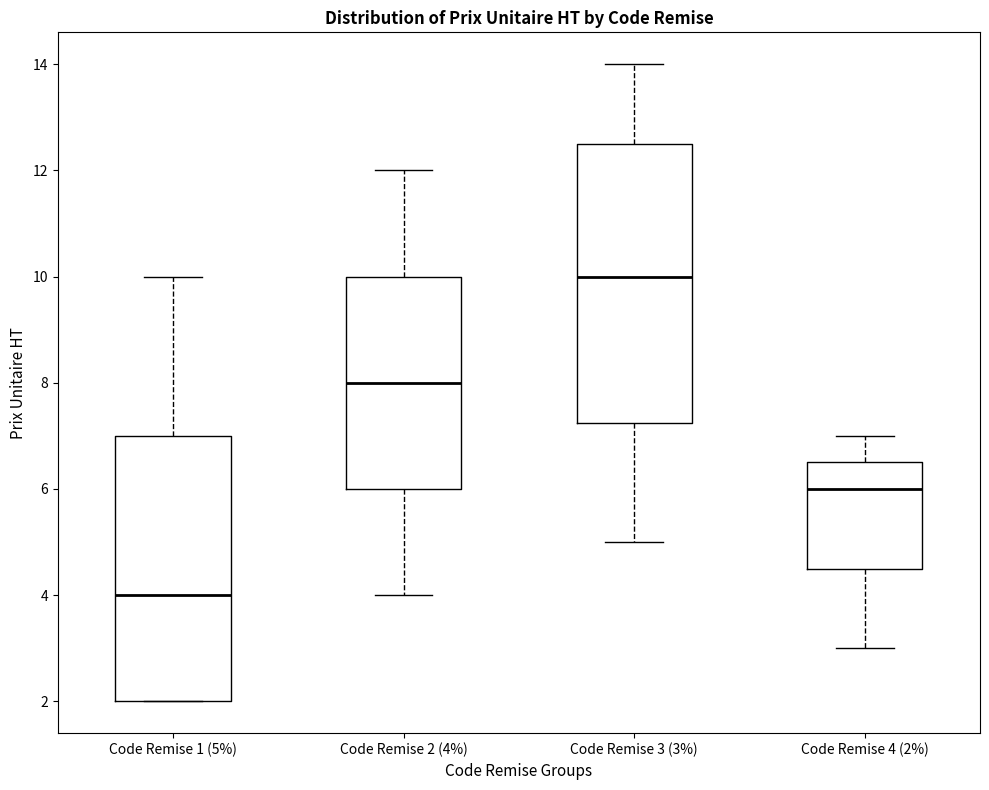

Which box has the highest median line?

Code Remise 3 (3%)